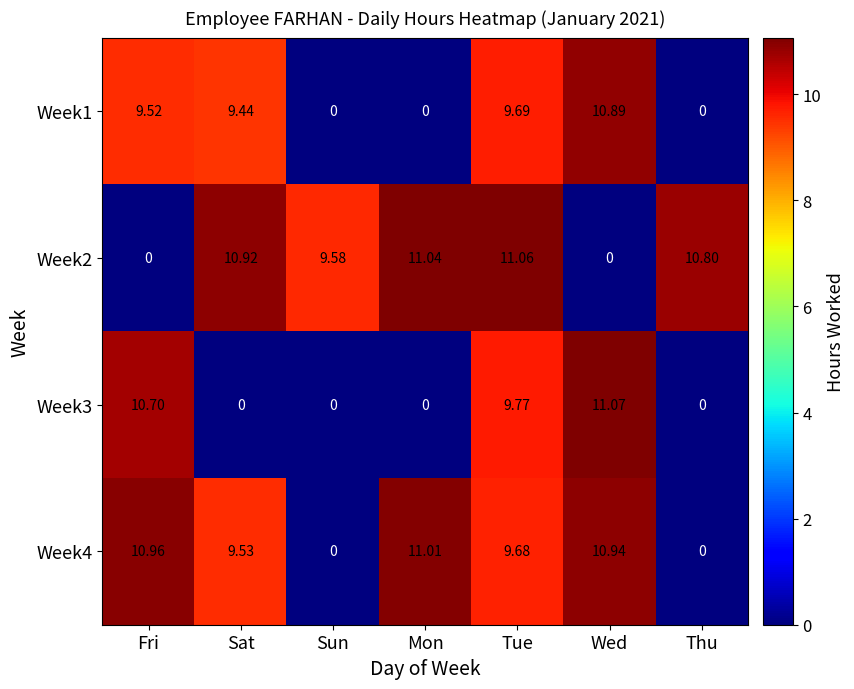

Where is Week4 nearest to the value 5?

Sat